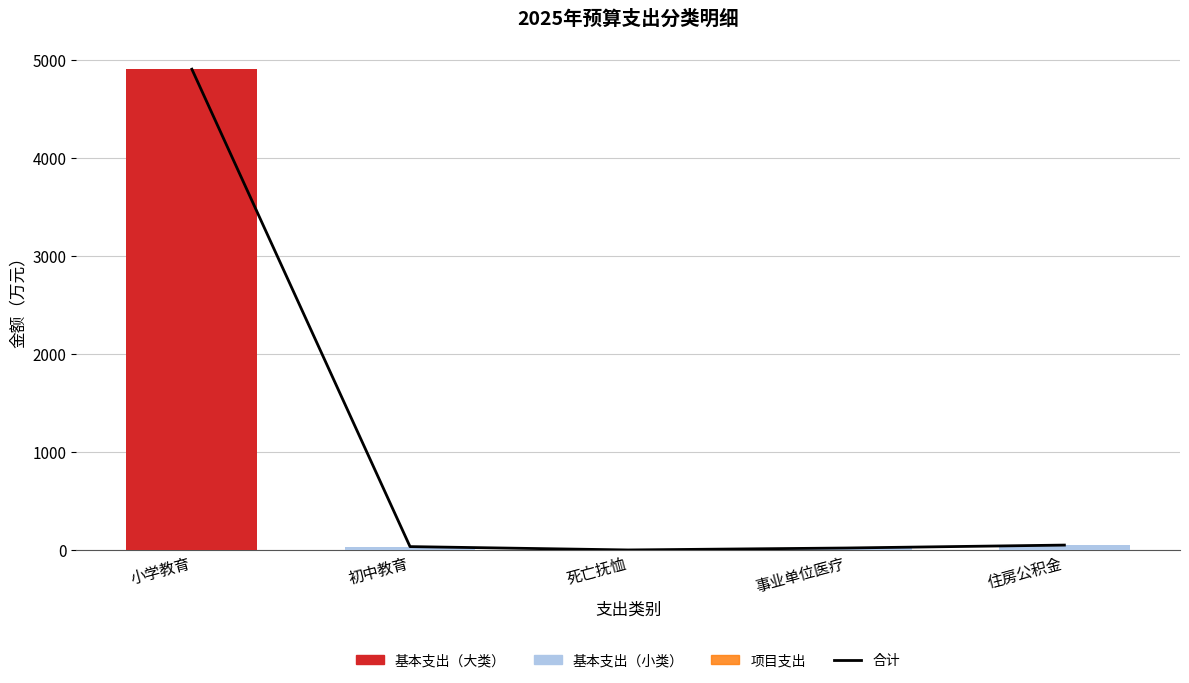

Rank the series at 事业单位医疗 from lowest to highest value.

项目支出, 合计, 基本支出